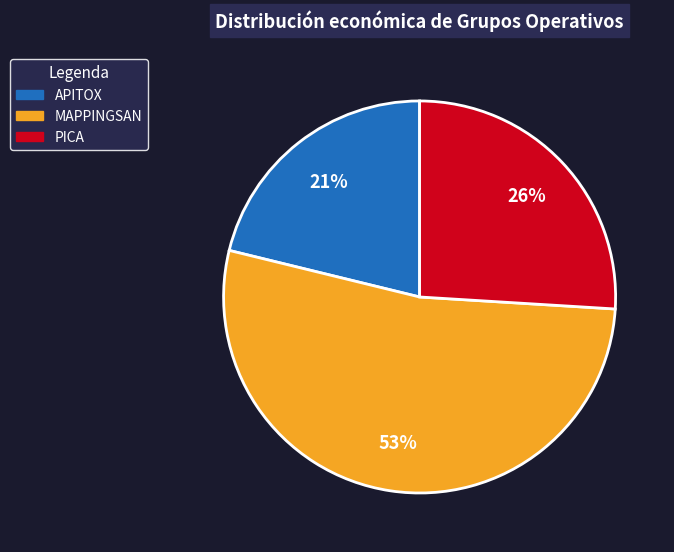

What is the majority slice?

MAPPINGSAN